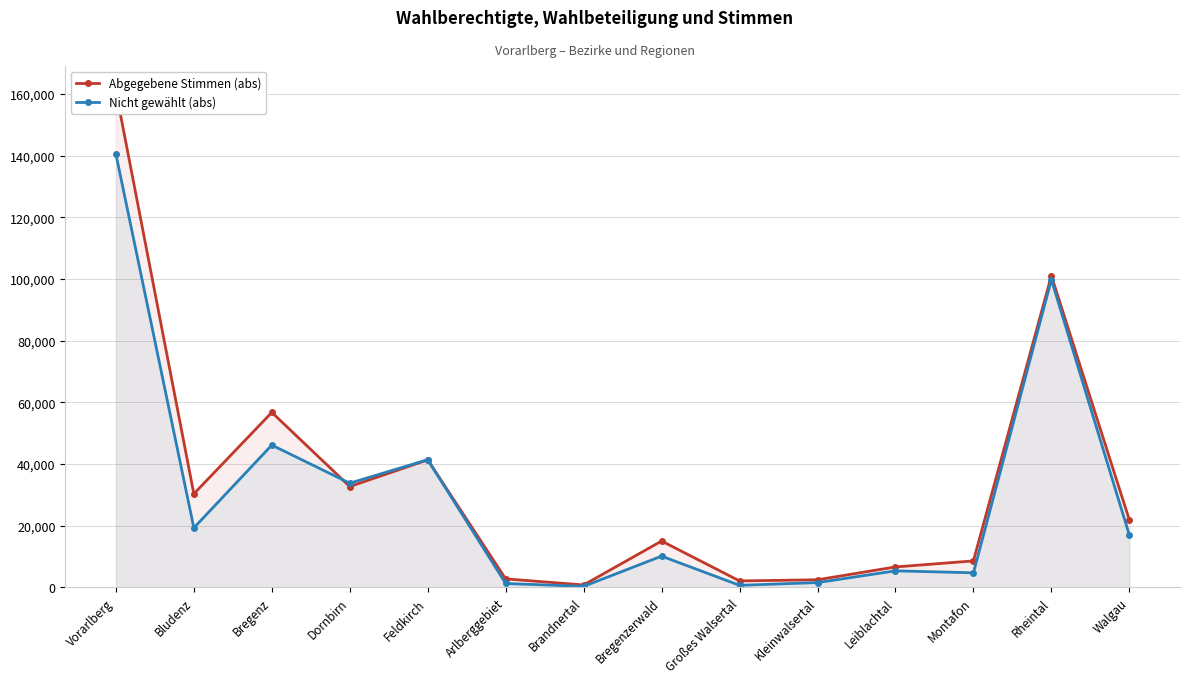

Is the value of Nicht gewählt (abs) at Brandnertal greater than the value of Abgegebene Stimmen (abs) at Montafon?

No